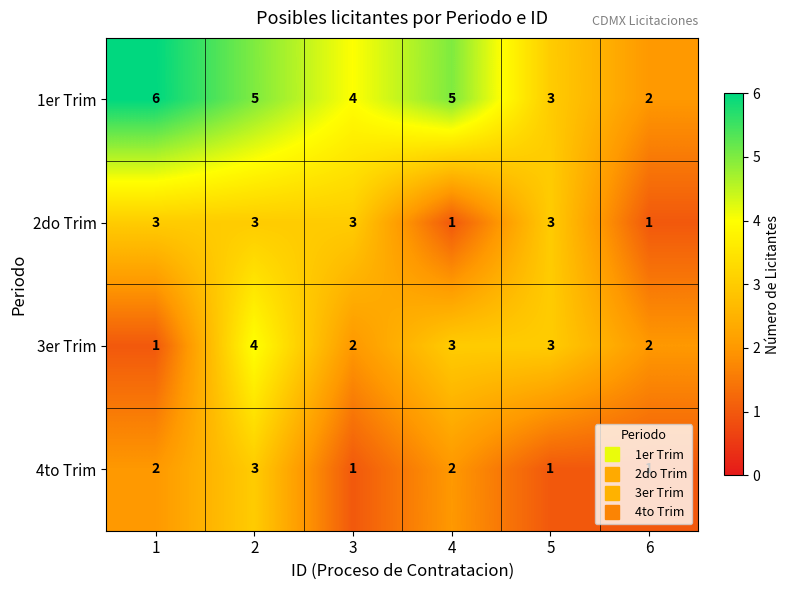

What is the average value of the 1er Trim series?

4